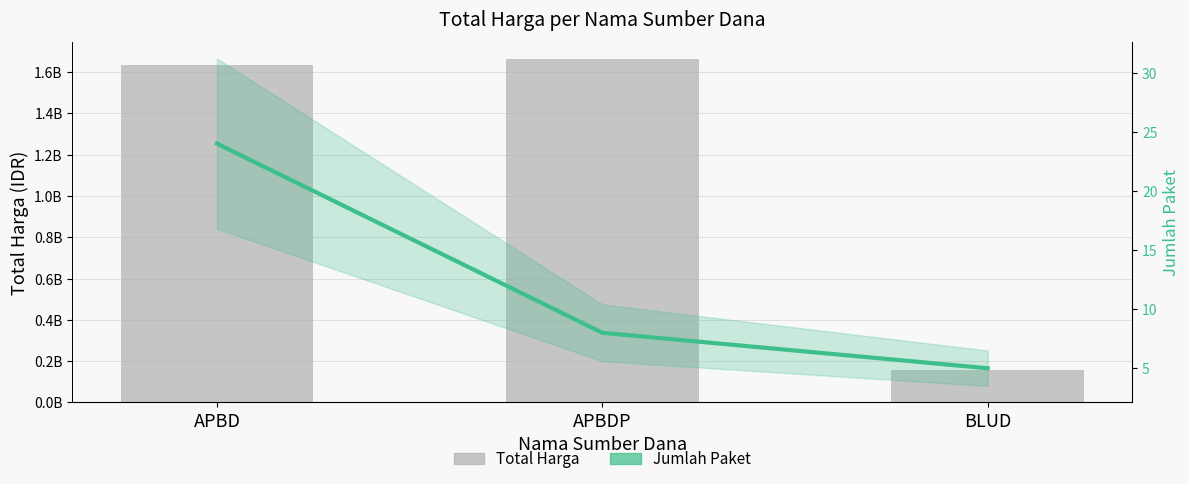

Read the Jumlah Paket value at APBD, to the nearest 5.

25